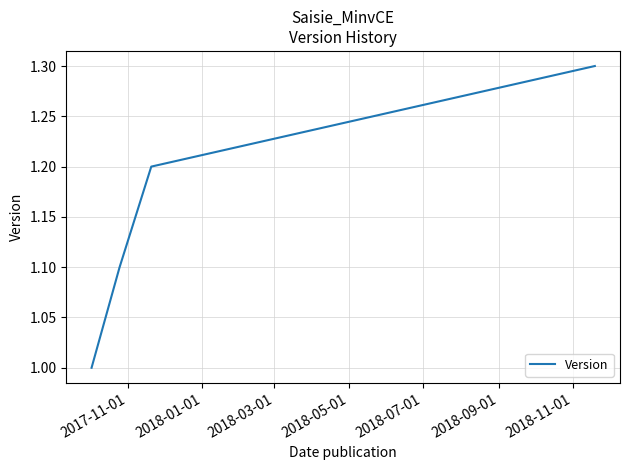

What is the sum of all values?

4.6